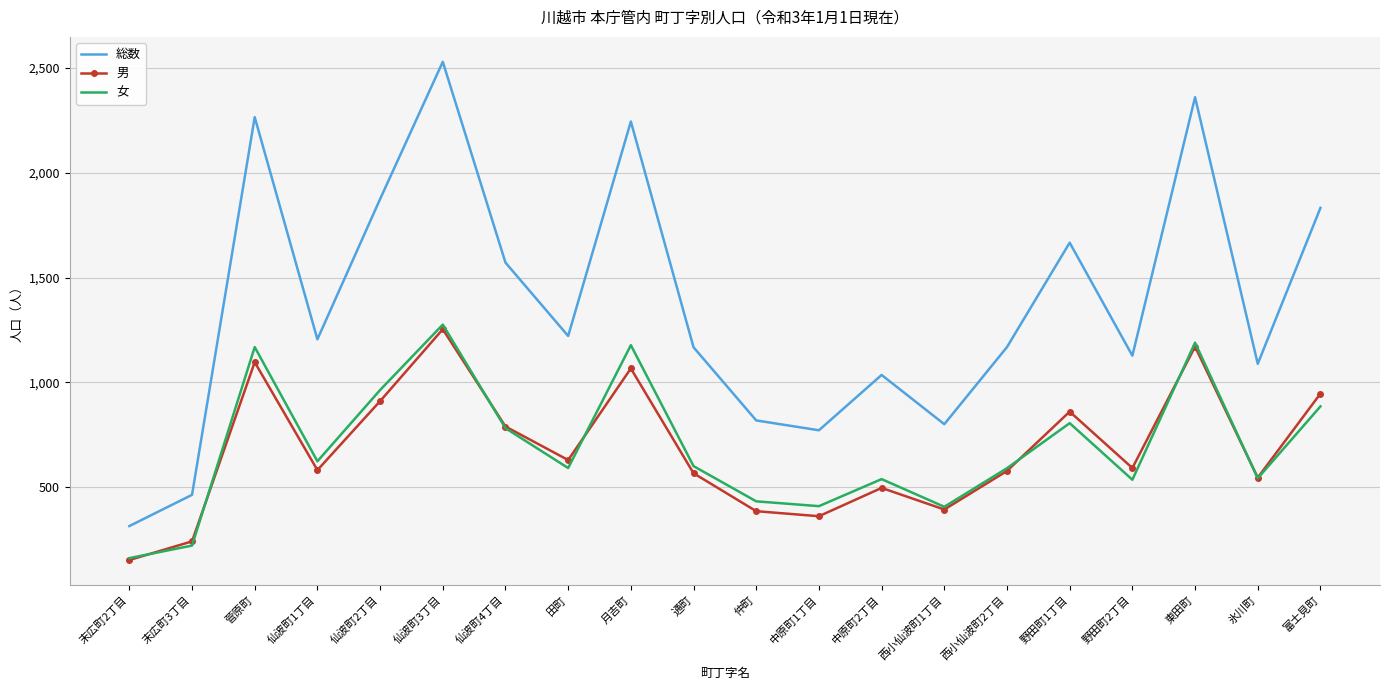

Is it true that 男 equals 1066 at 田町?

False